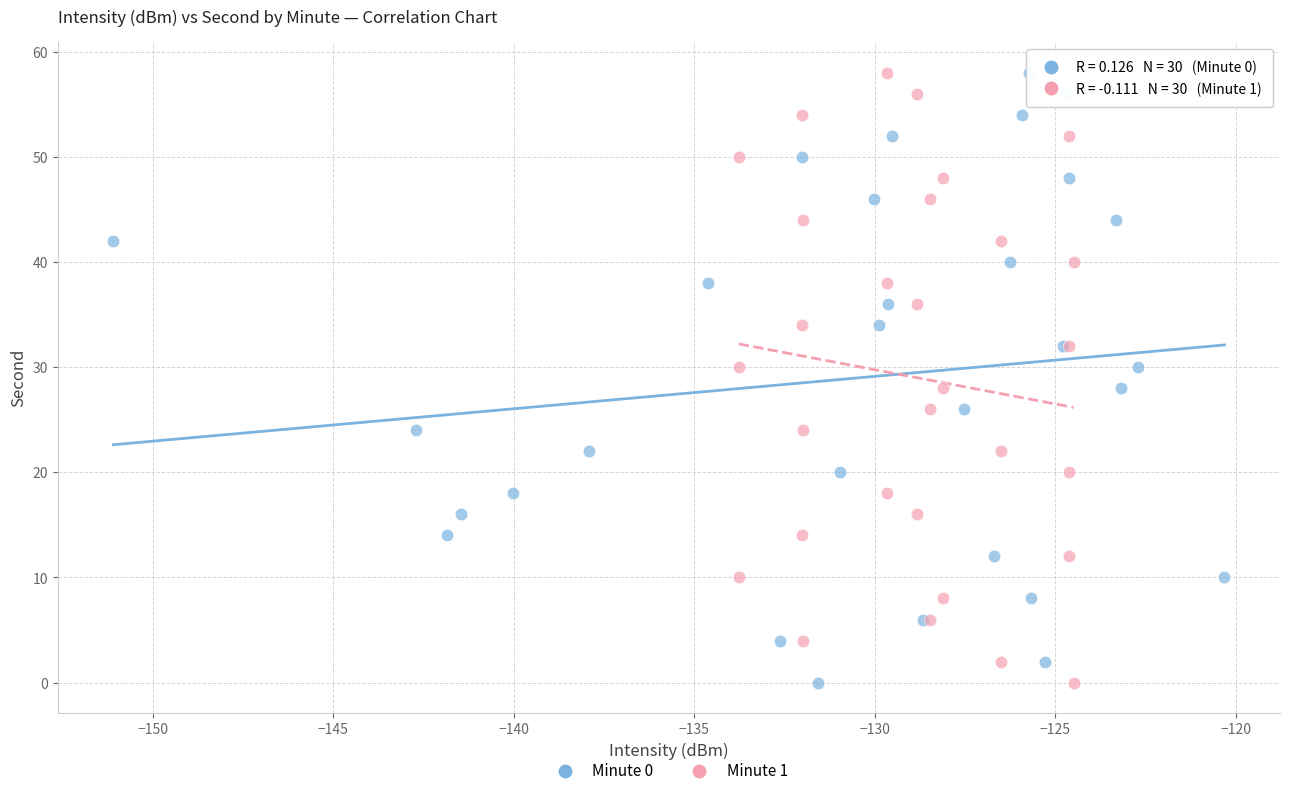

What are all the series names shown in the legend?

Minute 0, Minute 1